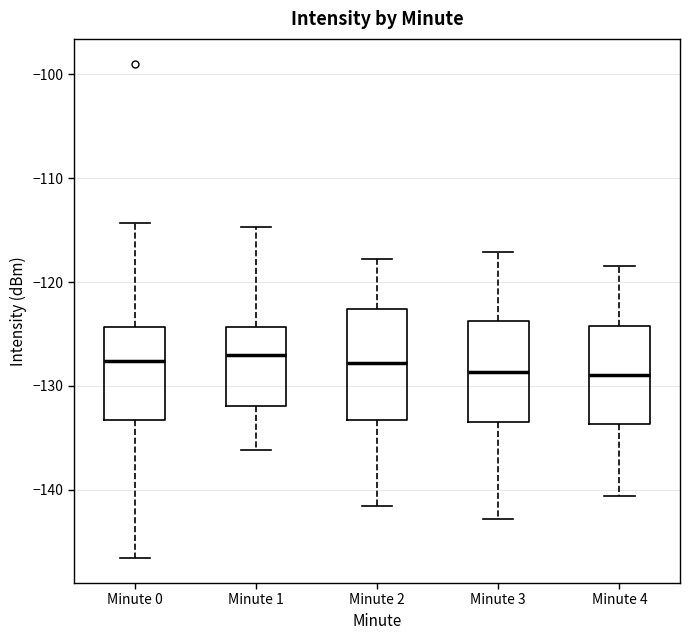

Reading left to right, transcribe this box plot: for each box, give where its median line is, the range the box spans, and where its two whiskers end, as read against the y-axis. The values are not printed on the chart, so give them approximately, as read against the axis.

Minute 0: median -128, box -133 to -124, whiskers -147 to -114
Minute 1: median -127, box -132 to -124, whiskers -136 to -115
Minute 2: median -128, box -133 to -123, whiskers -142 to -118
Minute 3: median -129, box -134 to -124, whiskers -143 to -117
Minute 4: median -129, box -134 to -124, whiskers -141 to -118